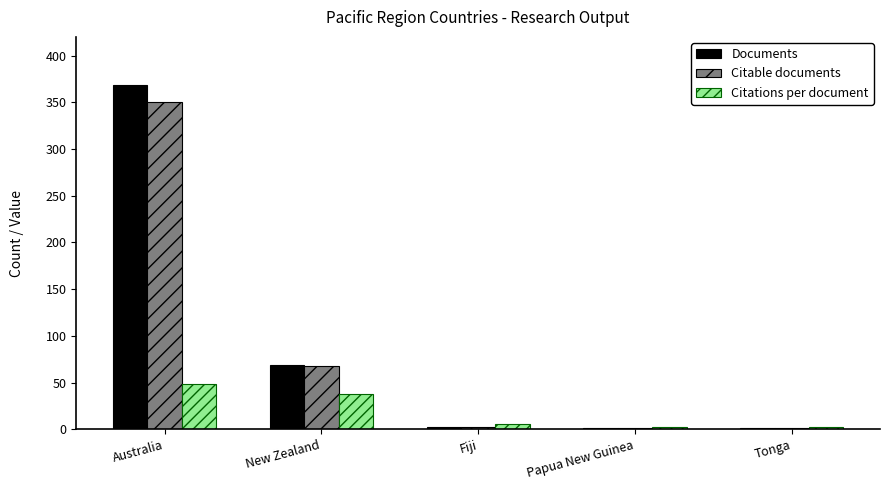

How many groups of bars are there?

5